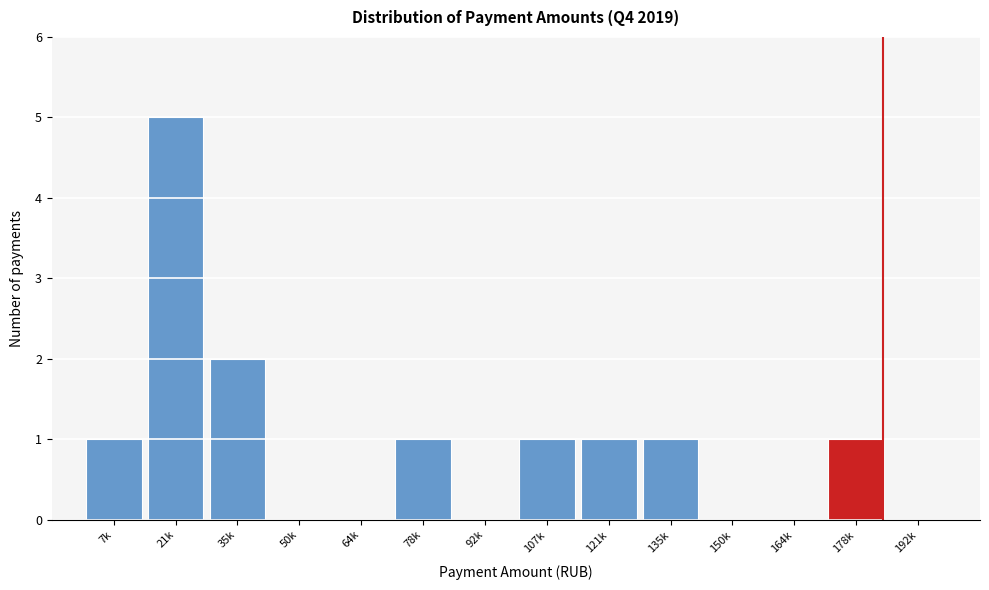

Reading left to right, transcribe all the data shown in this chart.

7k=1	21k=5	35k=2	50k=0	64k=0	78k=1	92k=0	107k=1	121k=1	135k=1	150k=0	164k=0	178k=1	192k=0